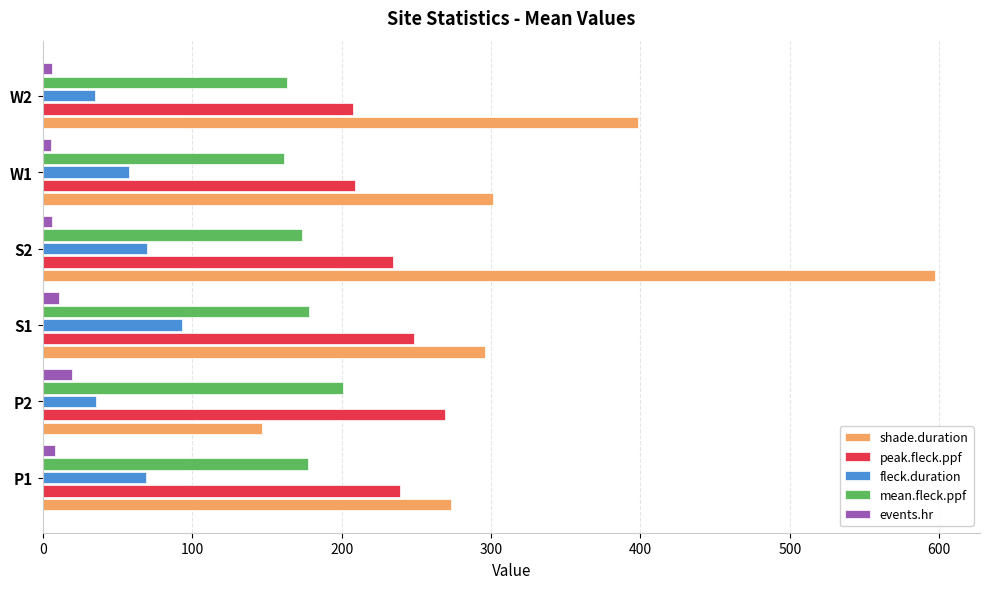

How many values in the shade.duration series are below 301?

3